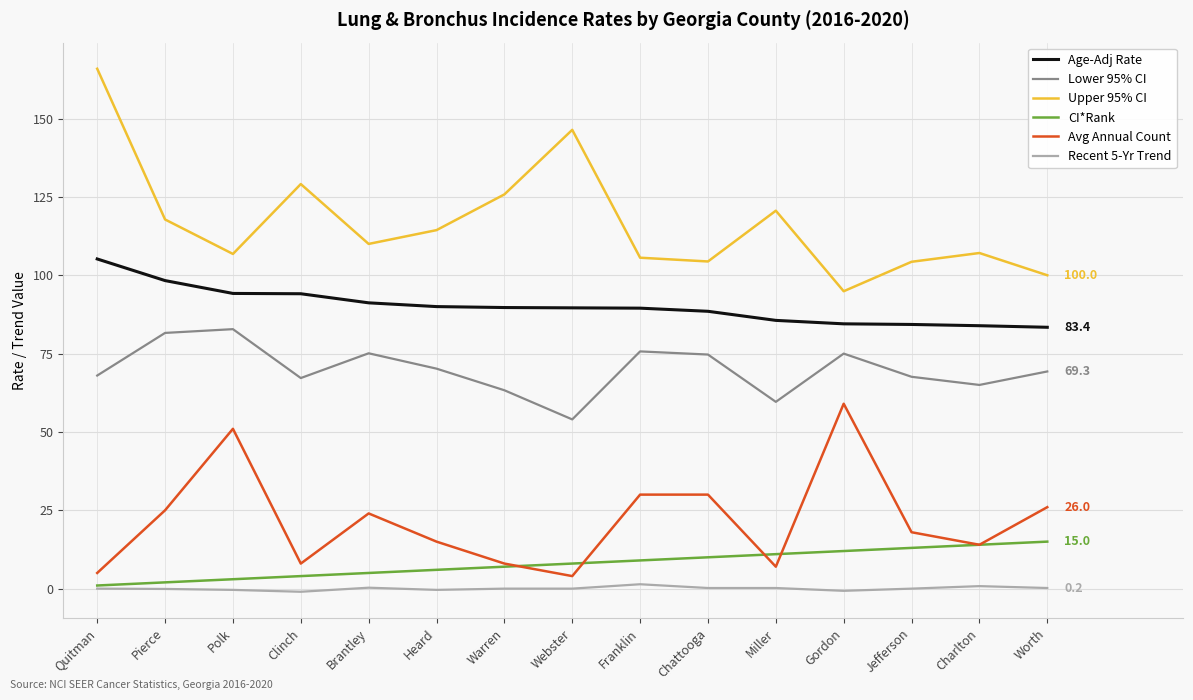

Which series has the largest total across all categories?

Upper 95% CI